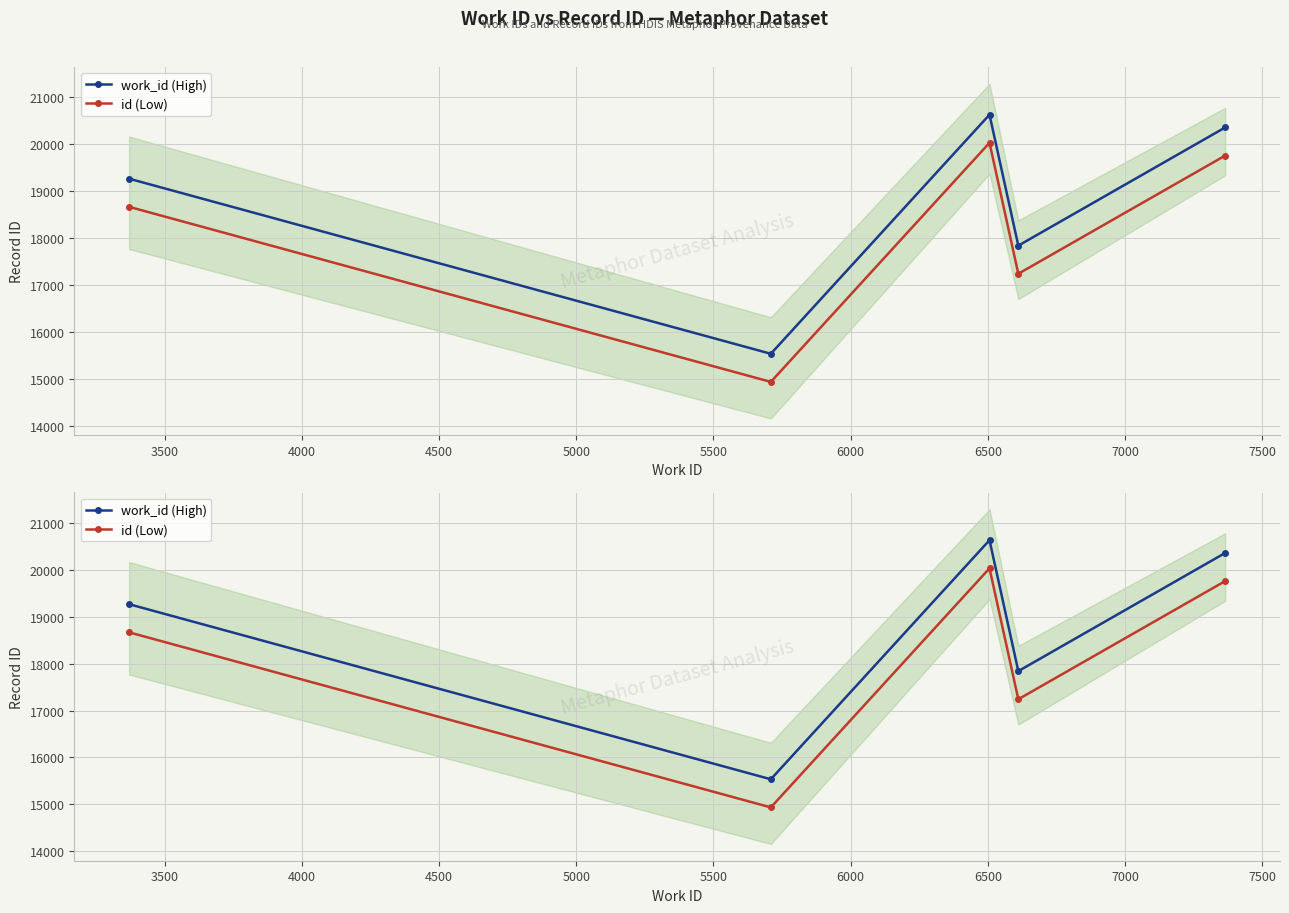

List the series in order of their peak value, highest first.

work_id (High), id (Low)